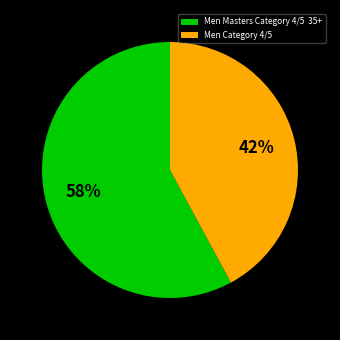

What is the majority slice?

Men Masters Category 4/5 35+